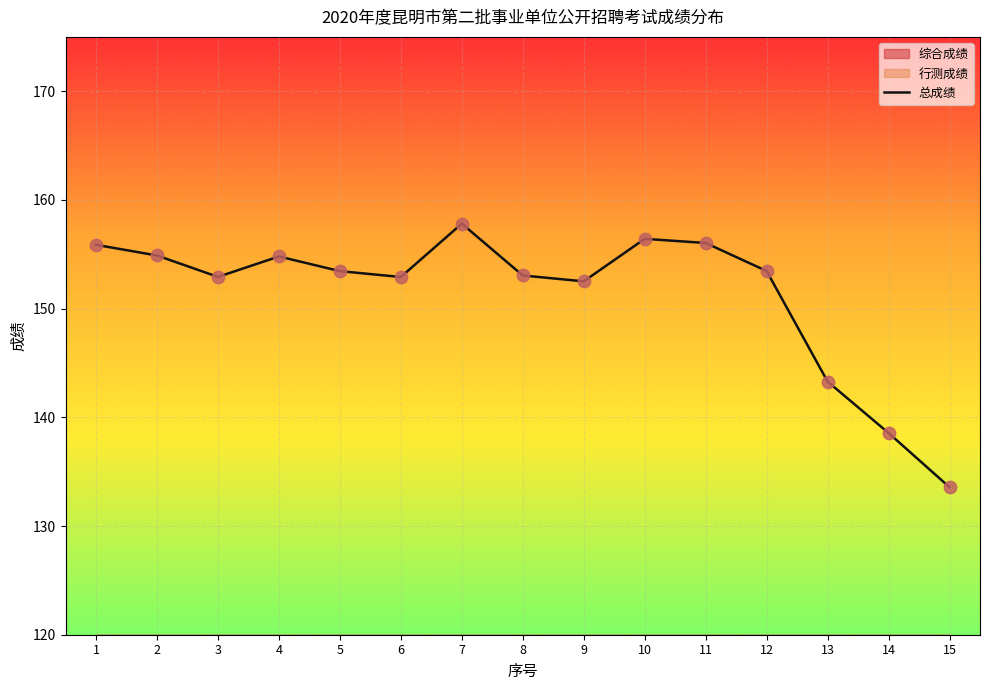

What is the change in value from 6 to 8?

+0.1